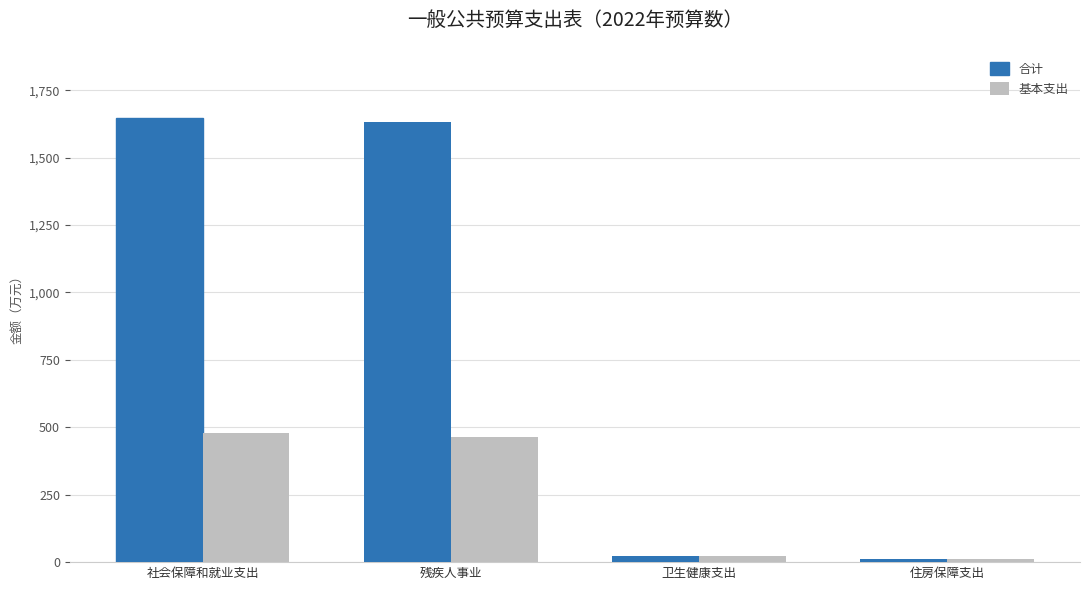

Which series changed the most between 残疾人事业 and 住房保障支出?

合计